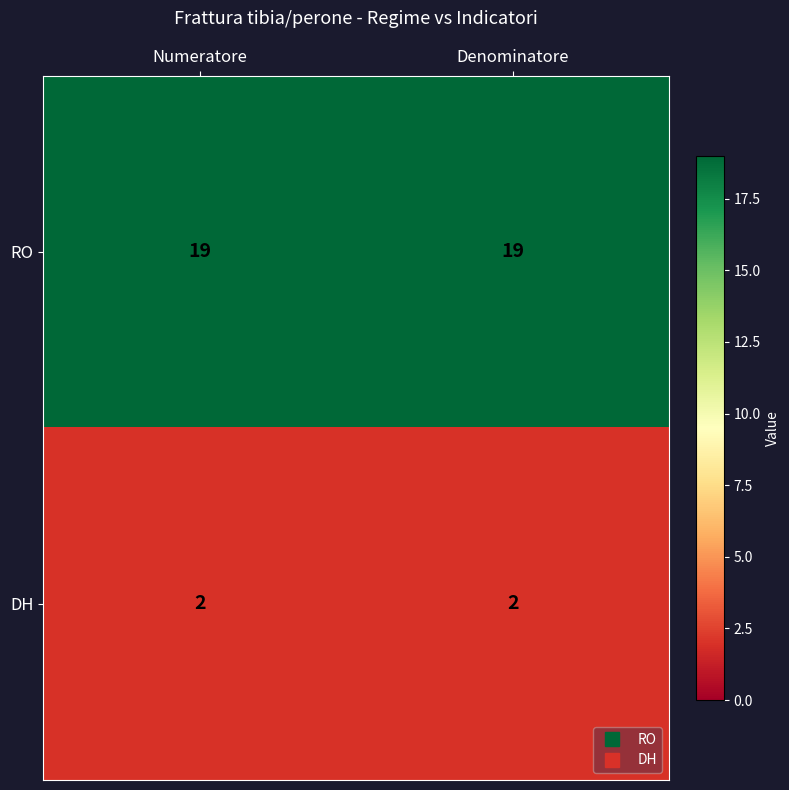

Reading left to right, transcribe all the data shown in this chart.

RO: Numeratore=19	Denominatore=19
DH: Numeratore=2	Denominatore=2